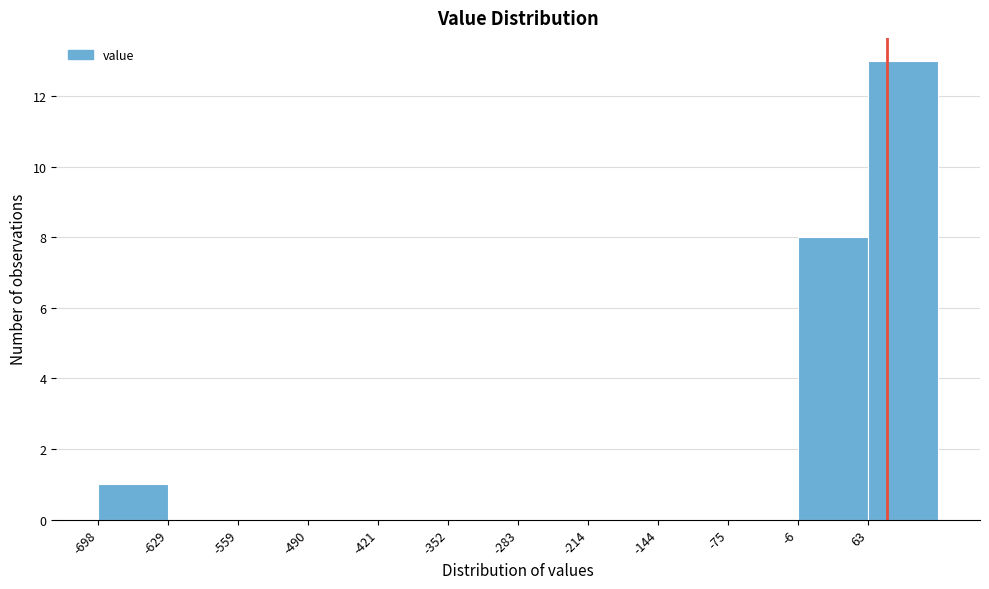

Over which range of the x-axis is the bar tallest?

60 to 130